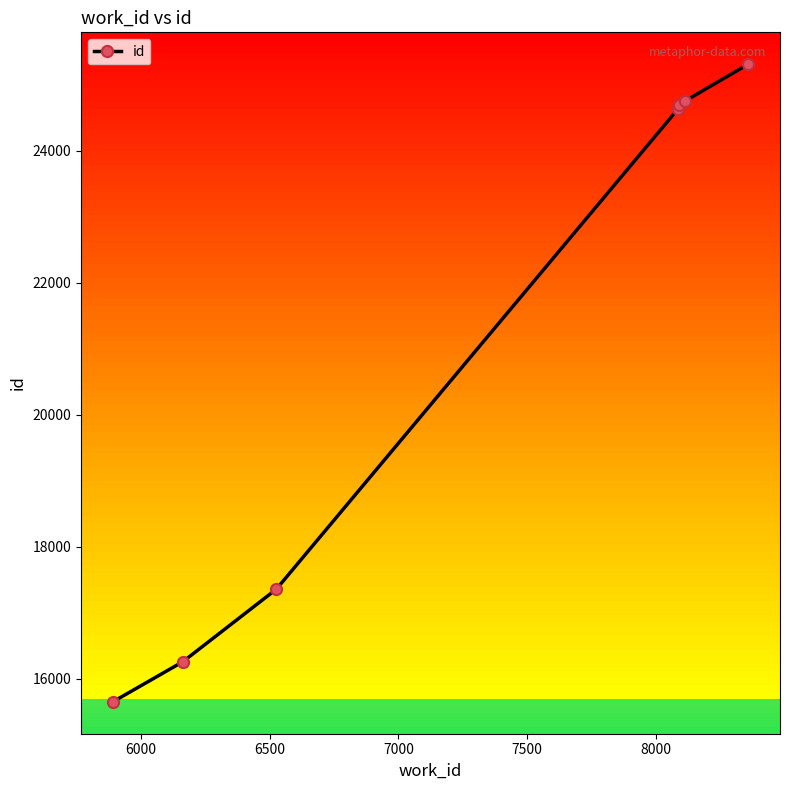

Does the chart display data point markers on the line(s)?

Yes